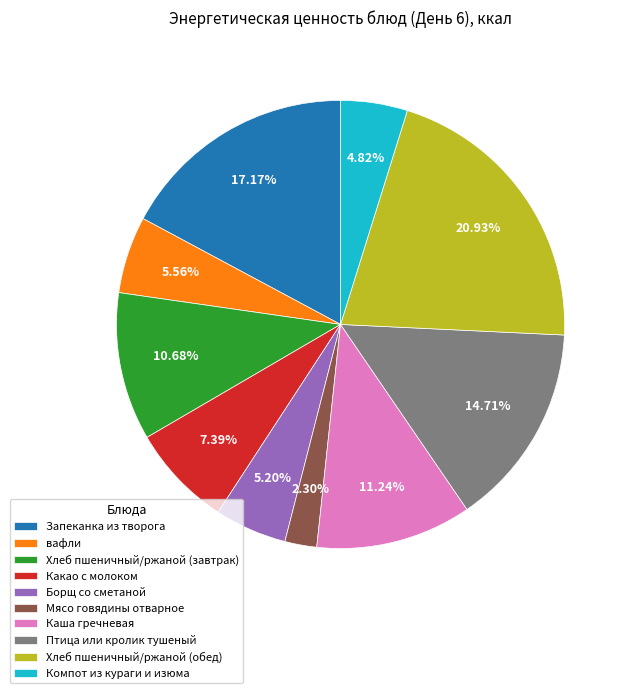

What is the smallest slice in the pie chart?

Мясо говядины отварное